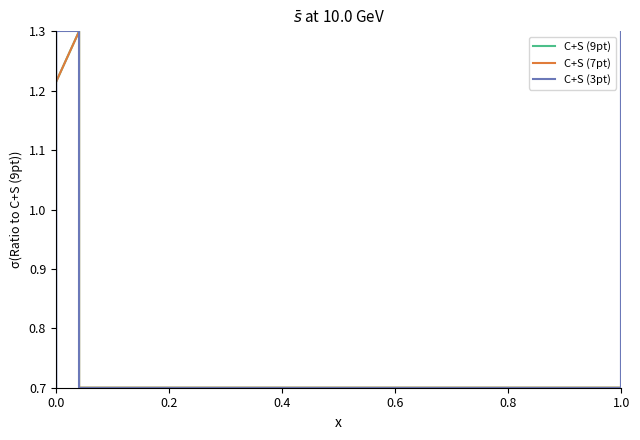

What are all the series names shown in the legend?

C+S (9pt), C+S (7pt), C+S (3pt)